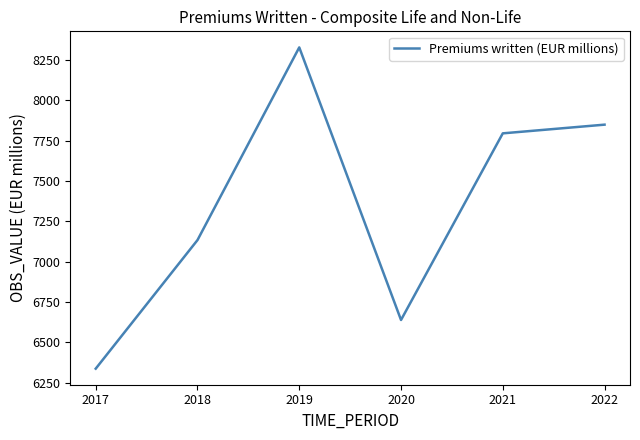

What is the ratio of the value at 2019 to the value at 2017?

1.3